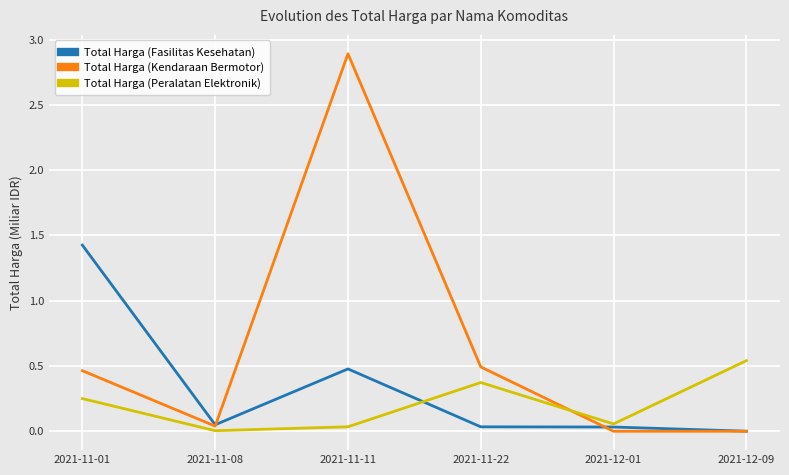

The value of Total Harga (Fasilitas Kesehatan) at 2021-12-09 is 0.0. True or false?

True